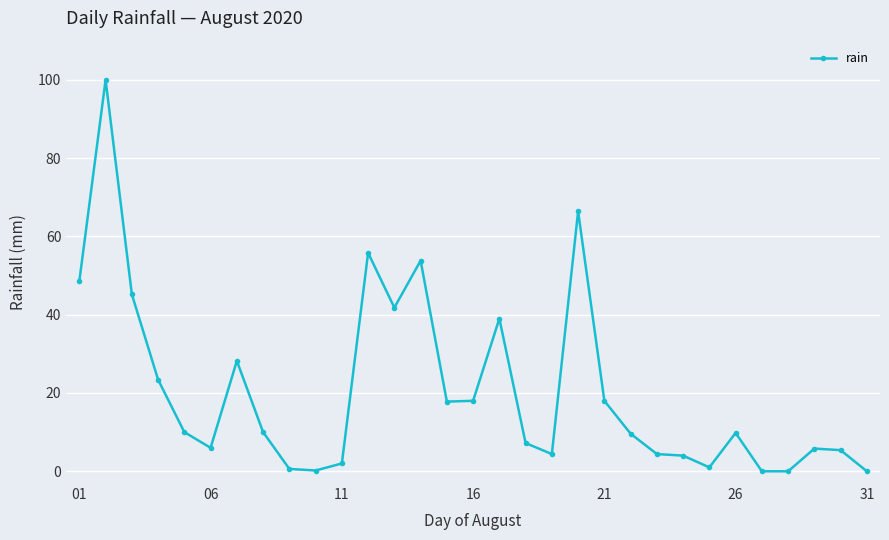

What is the maximum value shown in the chart?

100.0